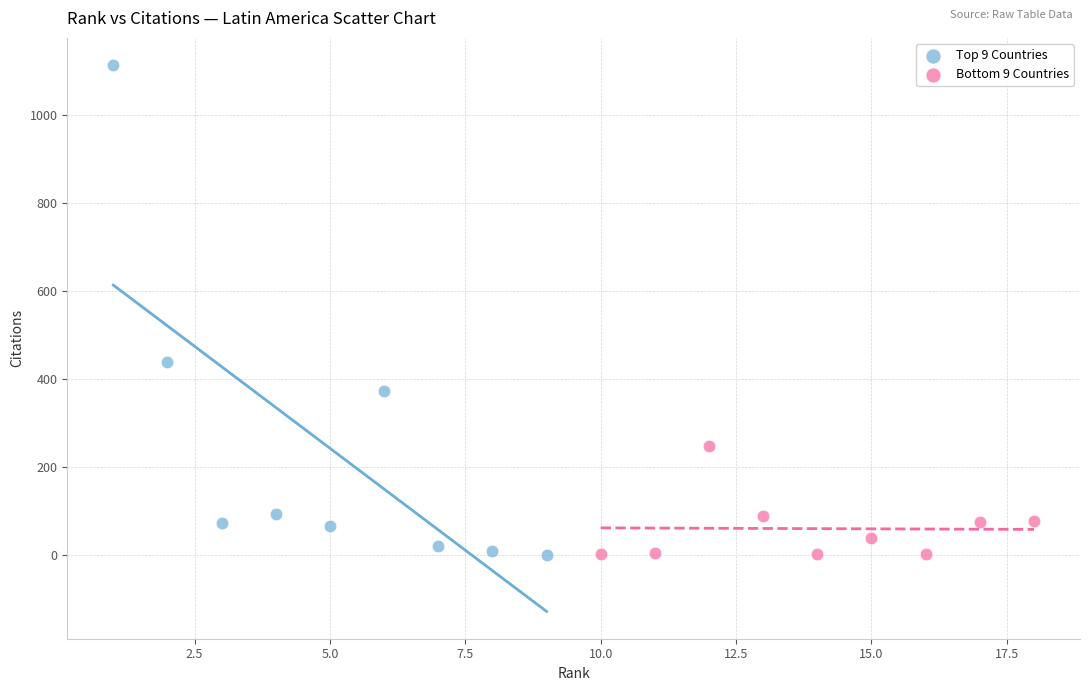

What are all the series names shown in the legend?

Top 9 Countries, Bottom 9 Countries